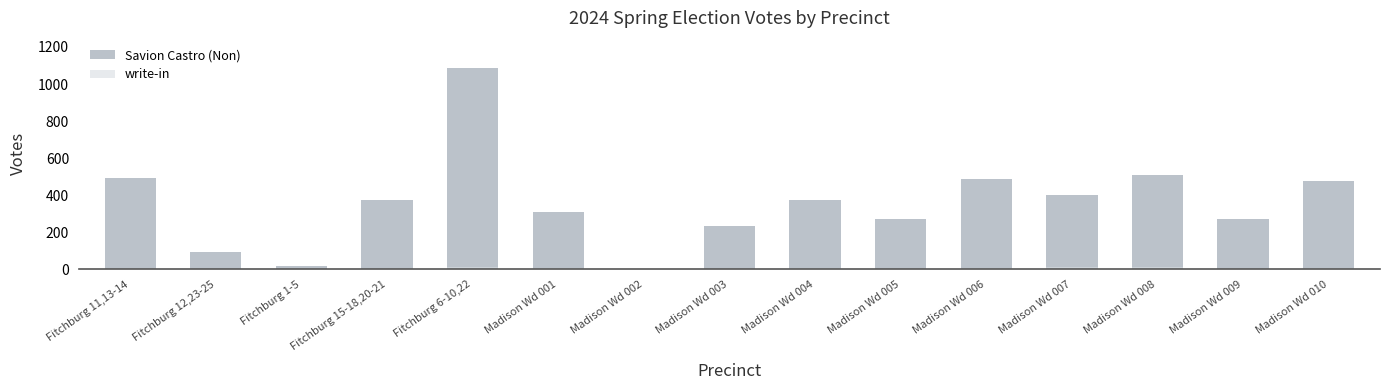

What are all the series names shown in the legend?

Savion Castro (Non), write-in